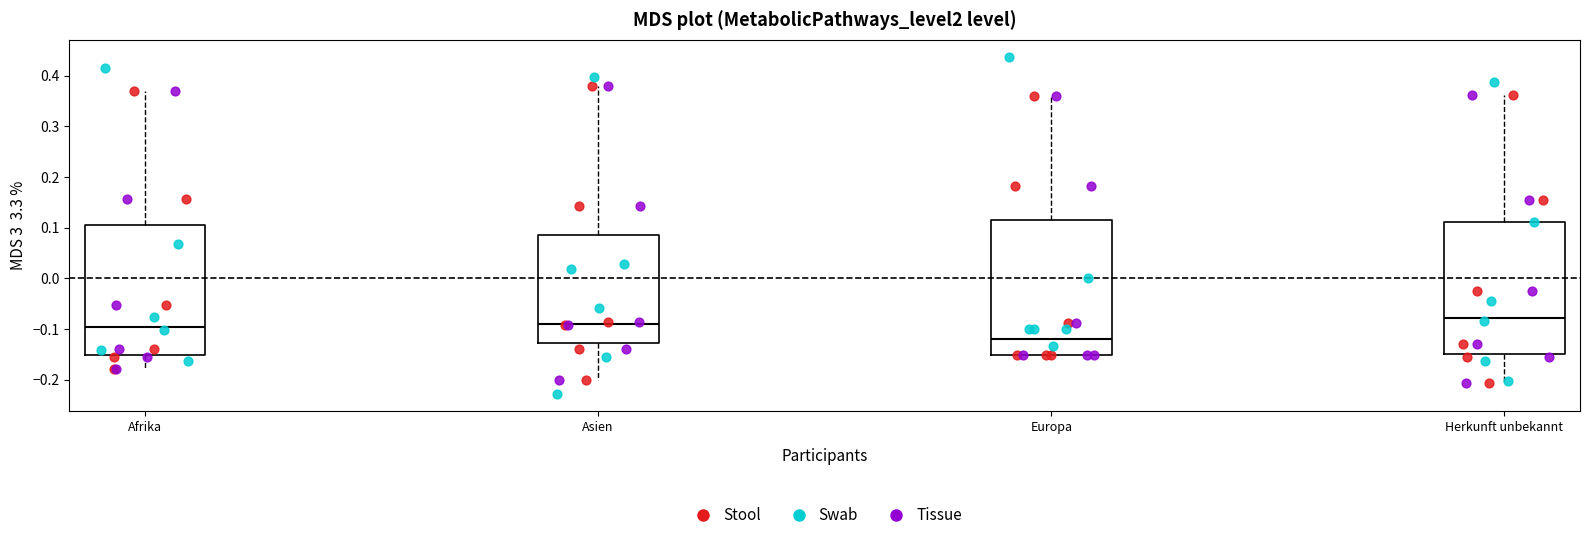

Where does the lower whisker of the box for Afrika end on the y-axis? The values are not printed on the chart, so give them approximately, as read against the axis.

-0.18